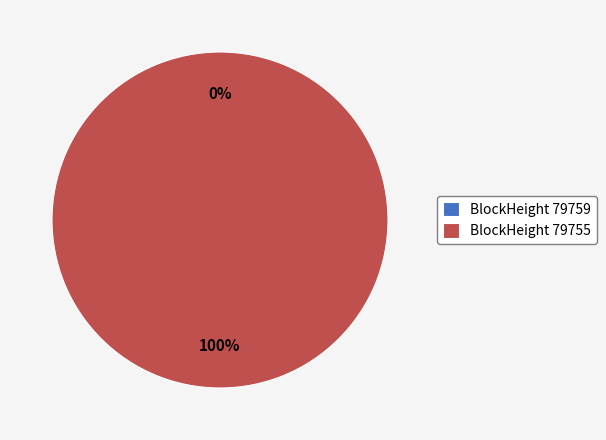

What percentage is the 79755 slice, to the nearest percent?

100%